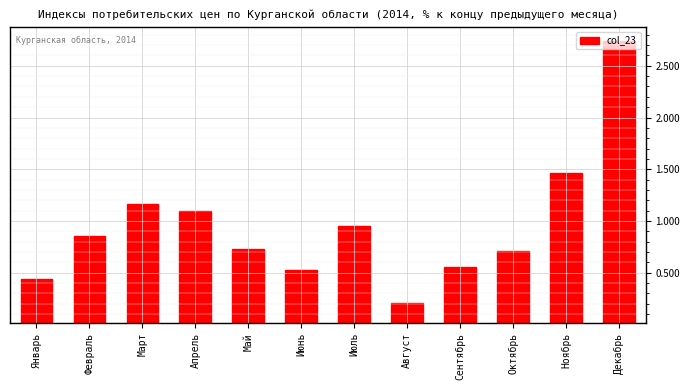

What position from the right is Июнь?

7